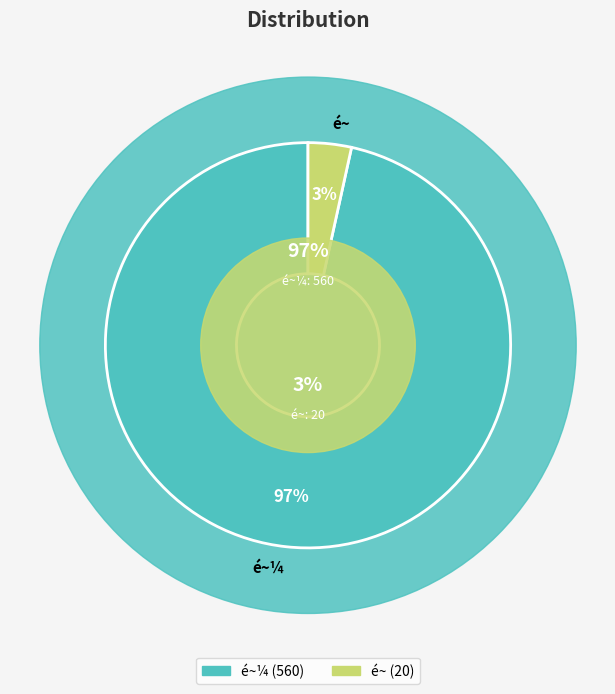

To the nearest percent, what is the average slice percentage?

50%